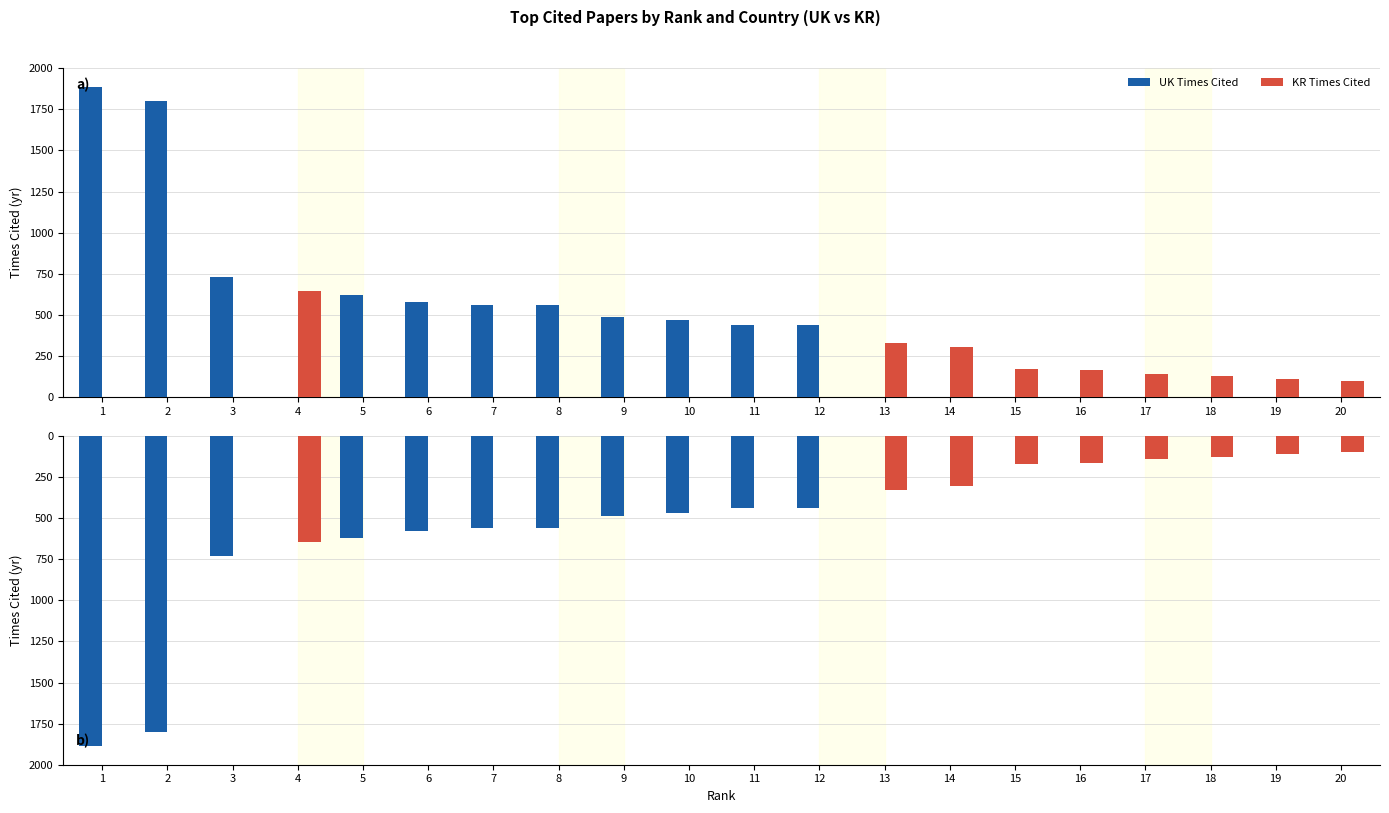

Are the bars grouped side by side (vs. stacked)?

Yes